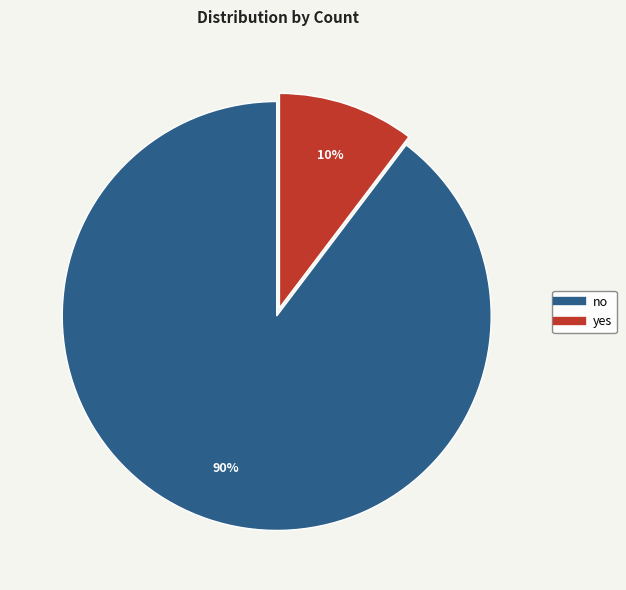

Which category accounts for the majority?

no